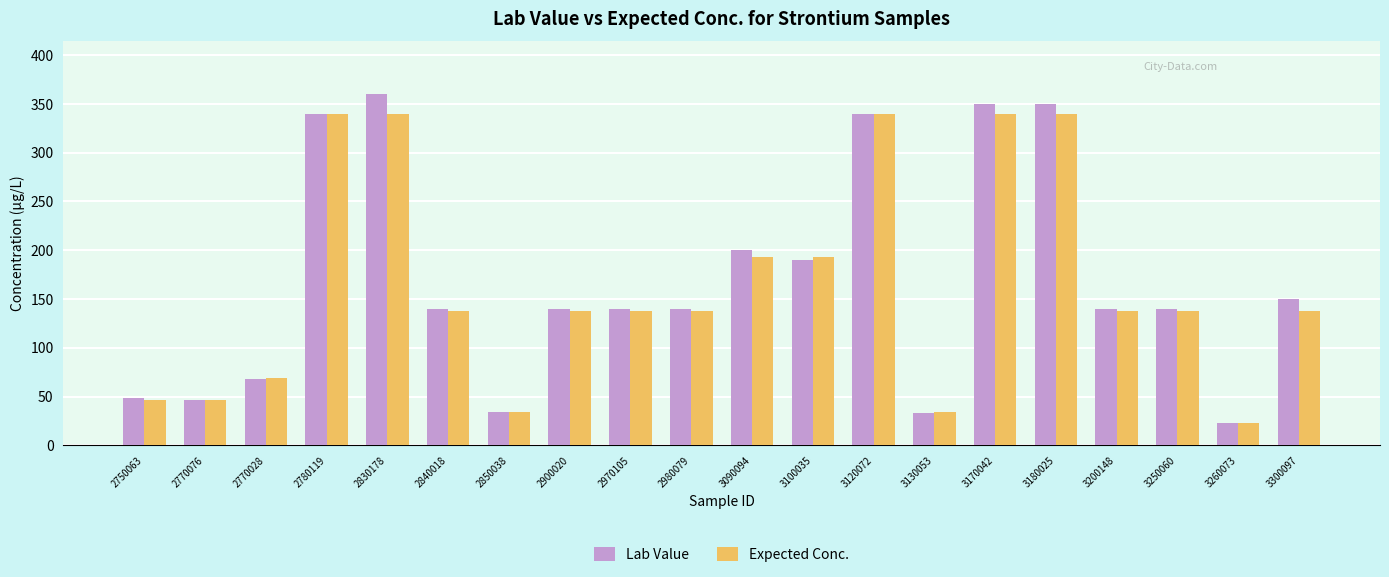

List the series in order of their peak value, highest first.

Lab Value, Expected Conc.